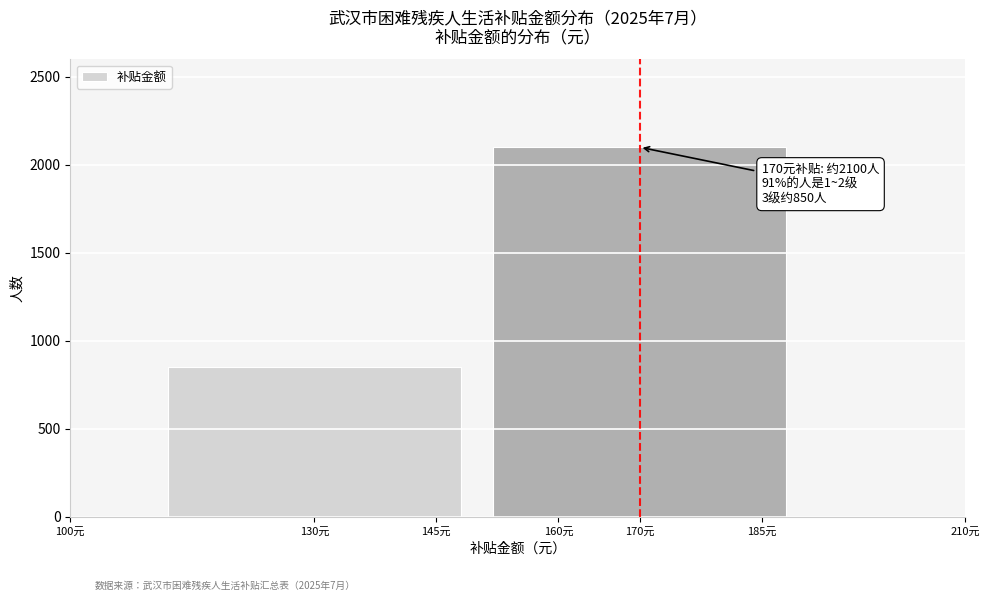

Reading right to left, transcribe all the data shown in this chart.

170元=2100	130元=850